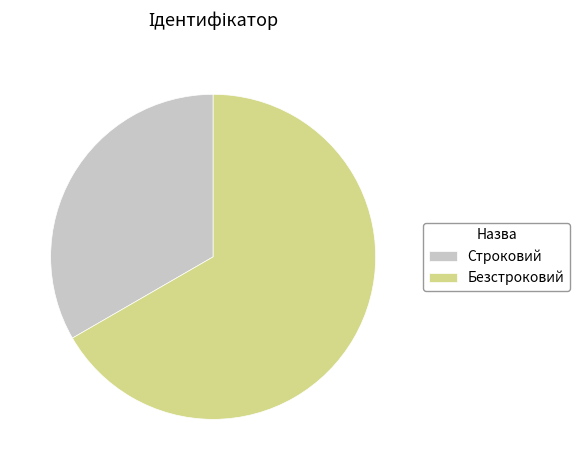

Rank the categories by value from highest to lowest.

Безстроковий, Строковий